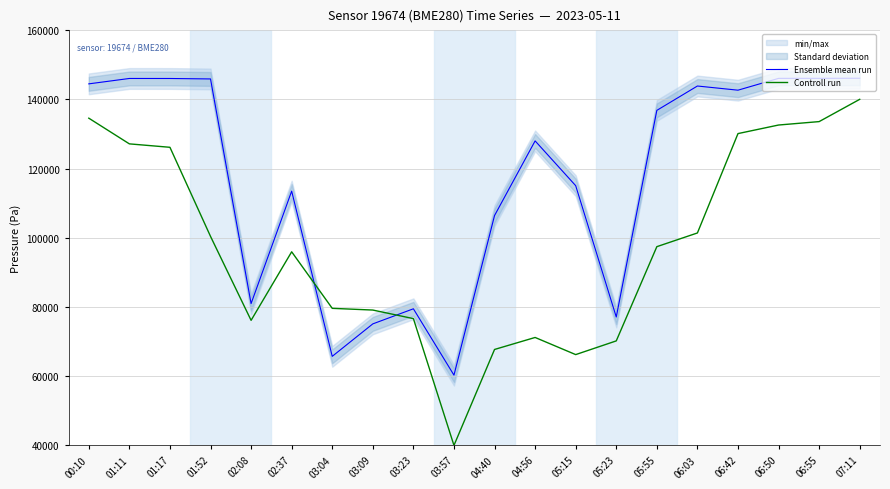

Between 05:23 and 01:11, which is larger?

01:11